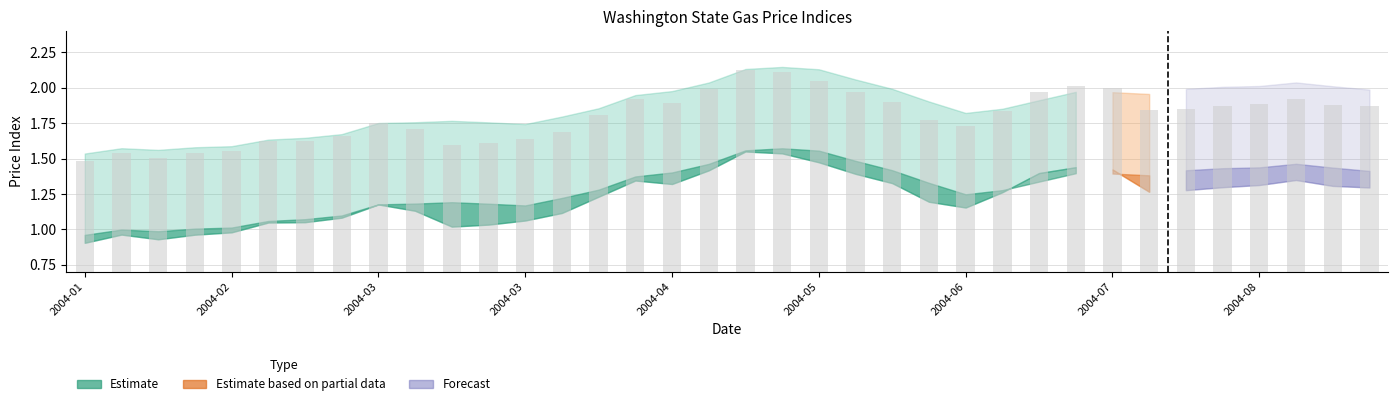

What is the difference between the second highest and minimum values?

0.6